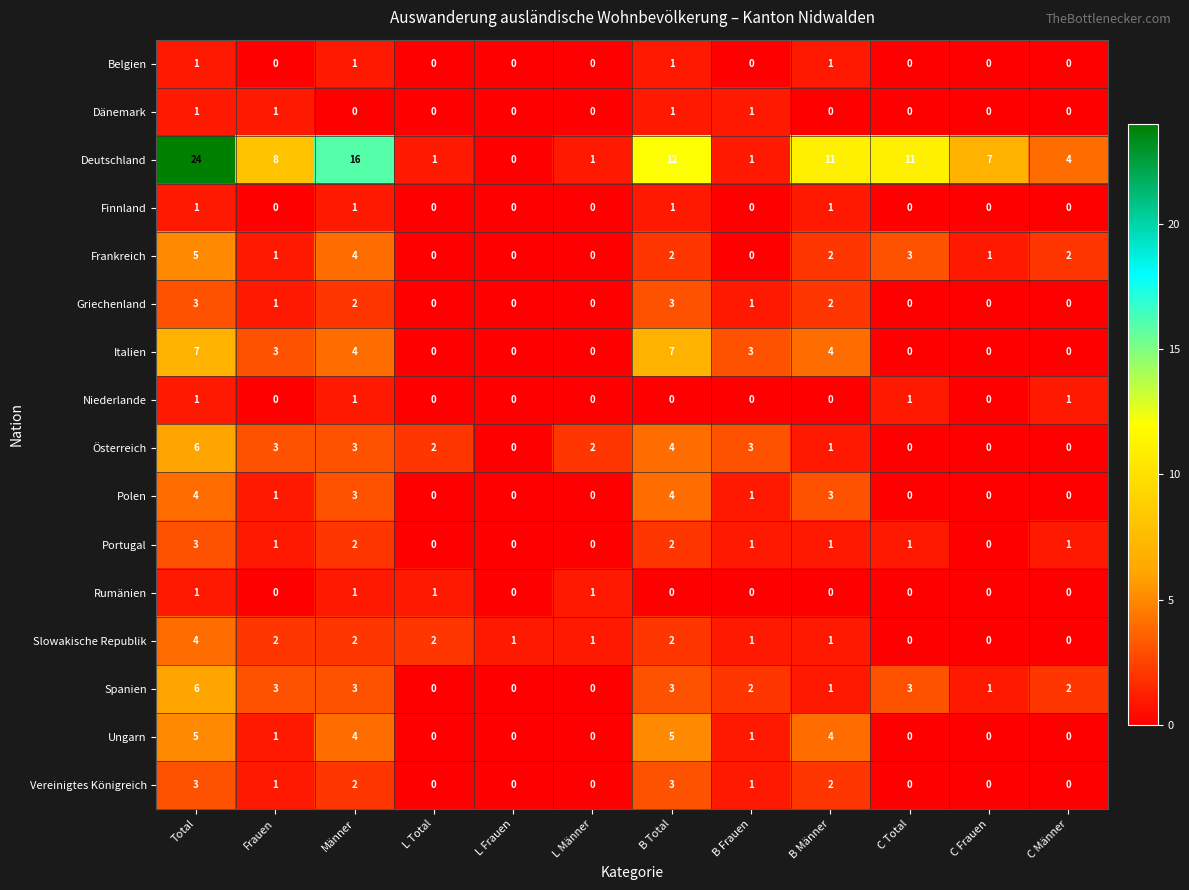

What is the difference between the maximum and second lowest values in the Slowakische Republik series?

4